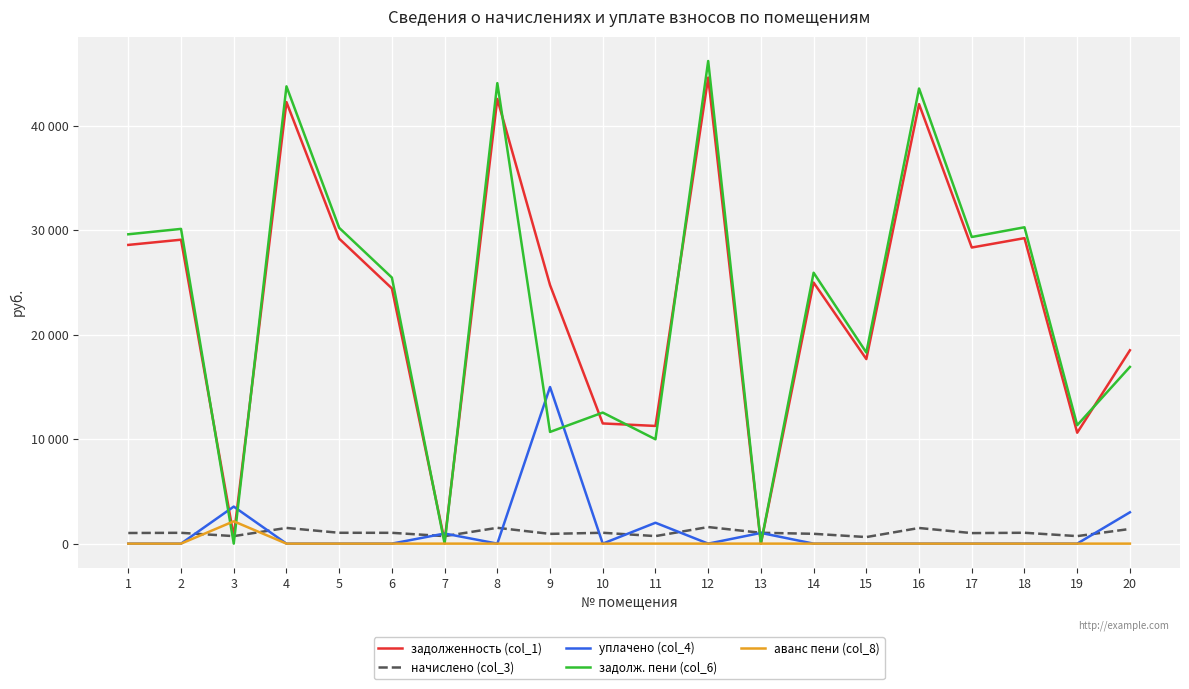

At which category is the sum across all series the highest?

12